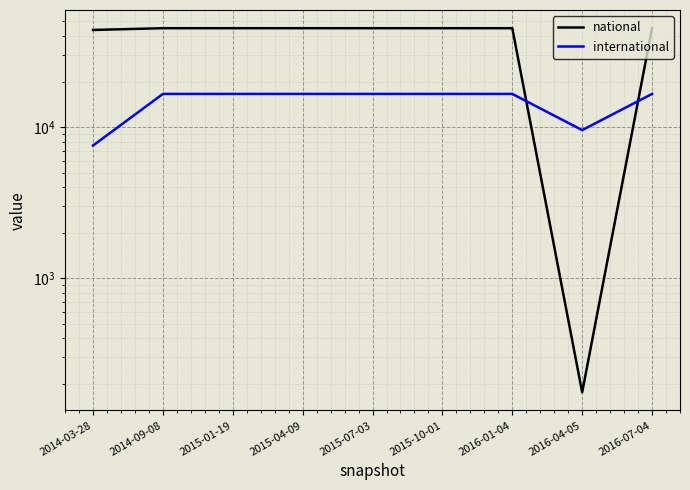

List the series in order of their peak value, lowest first.

international, national